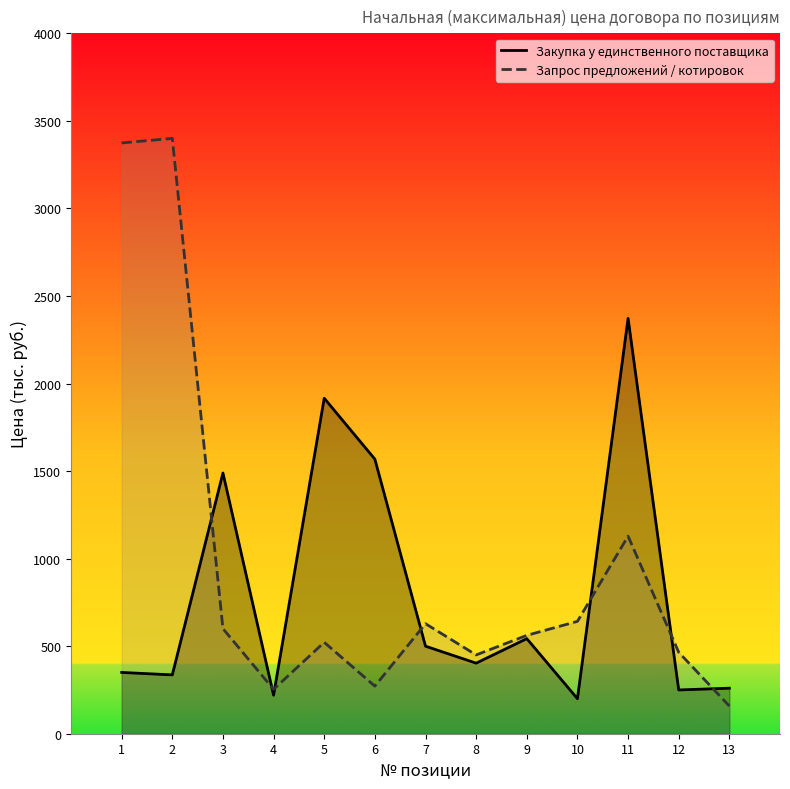

True or false: Закупка у единственного поставщика has a value of 163.4 at 12.

False